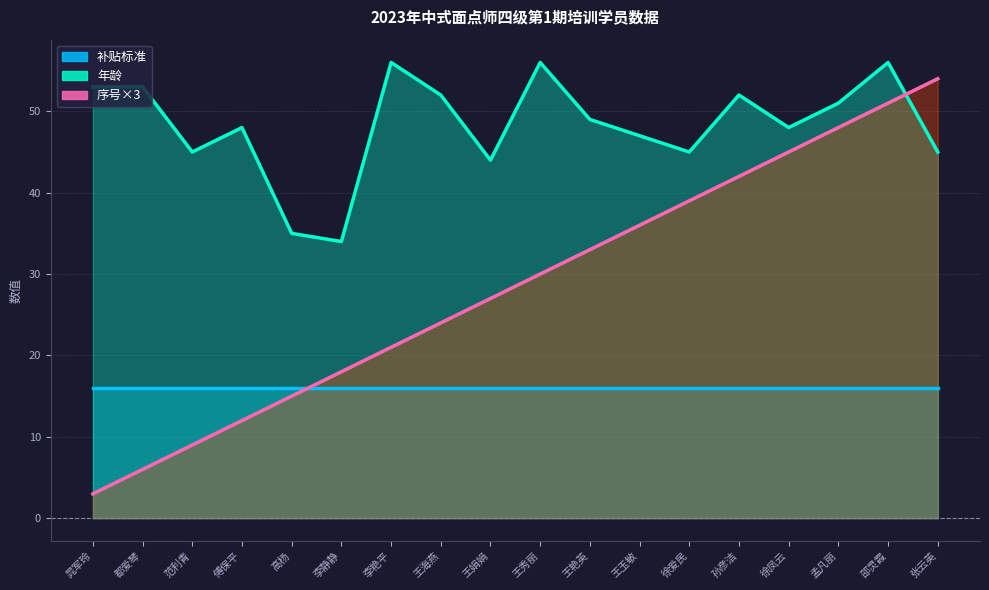

After their last crossing, which series has the higher values: 年龄 or 序号?

序号